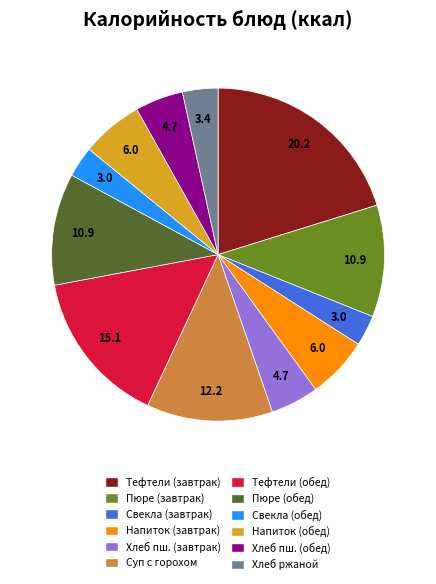

Does any single category account for the majority?

No